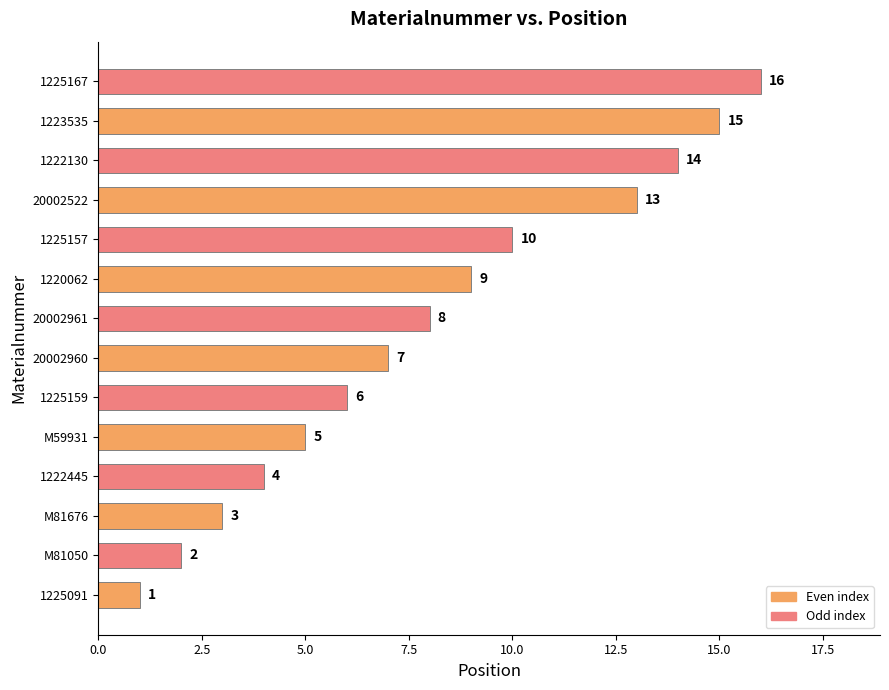

What is the ratio of the value at 1225157 to the value at M81676?

3.3